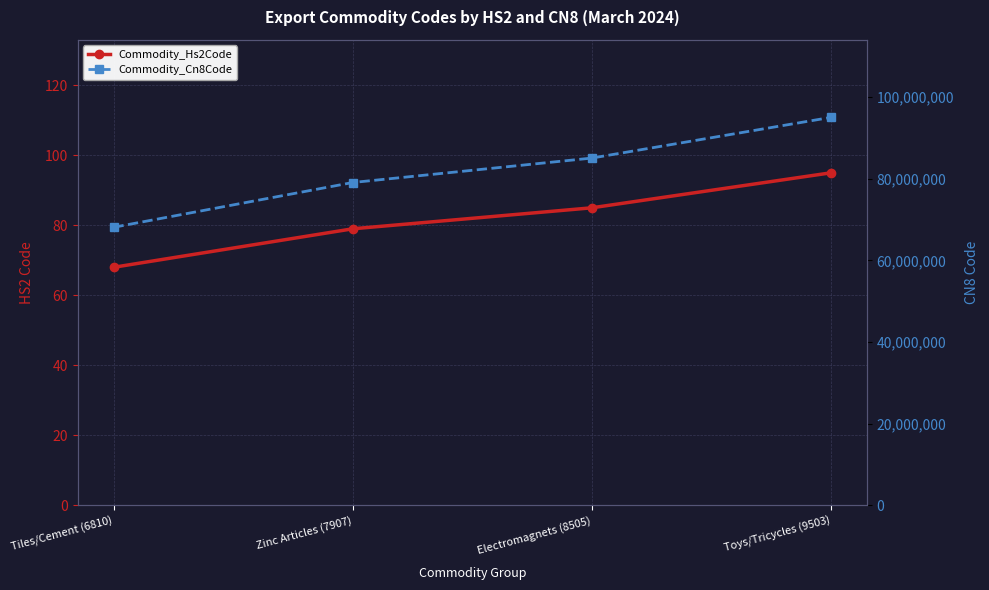

What is the difference between the Commodity_Cn8Code values at Toys/Tricycles (9503) and Electromagnets (8505)?

9971000